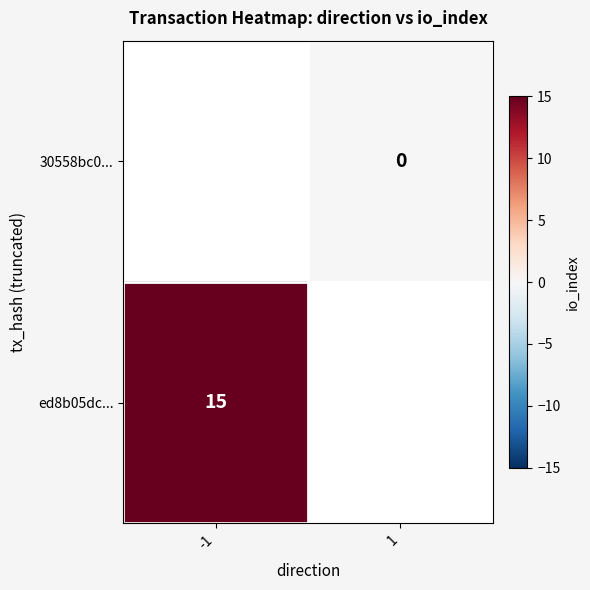

Is it true that ed8b05dc... equals 15 at -1?

True